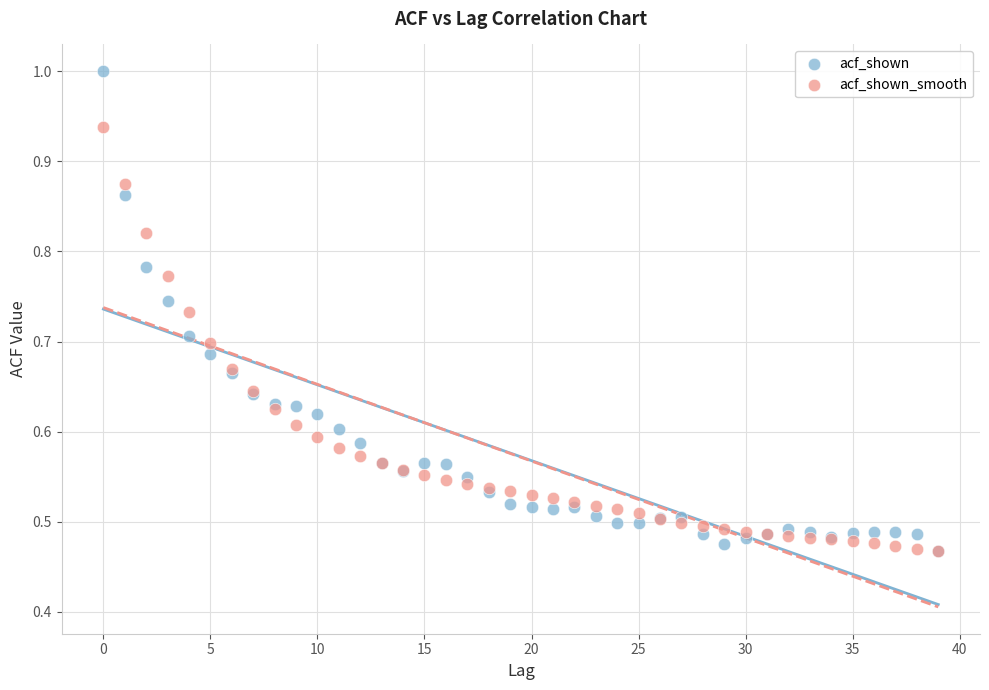

Which series reaches the maximum Y coordinate?

acf_shown